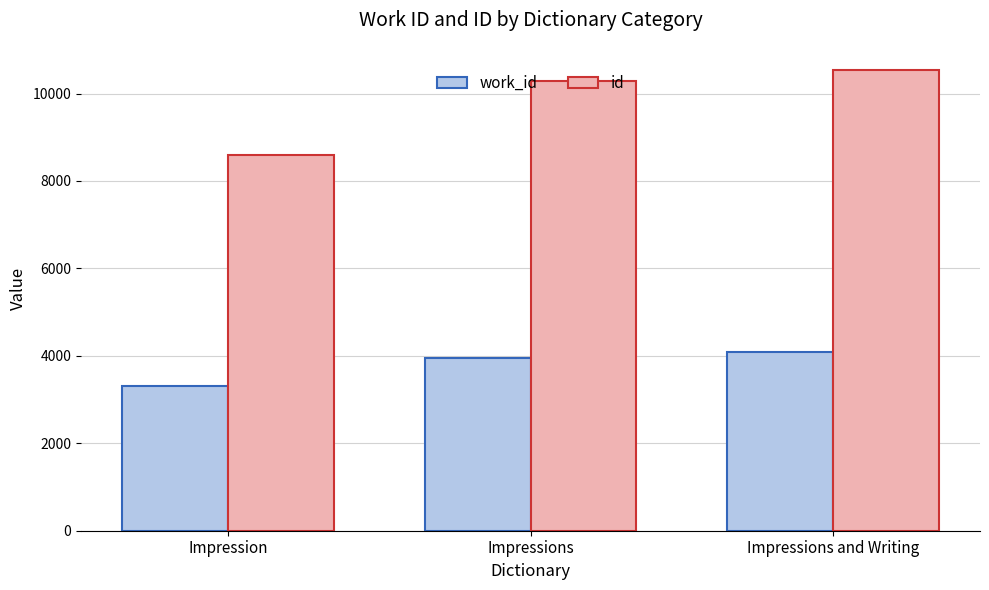

Which series has the widest spread of values?

id